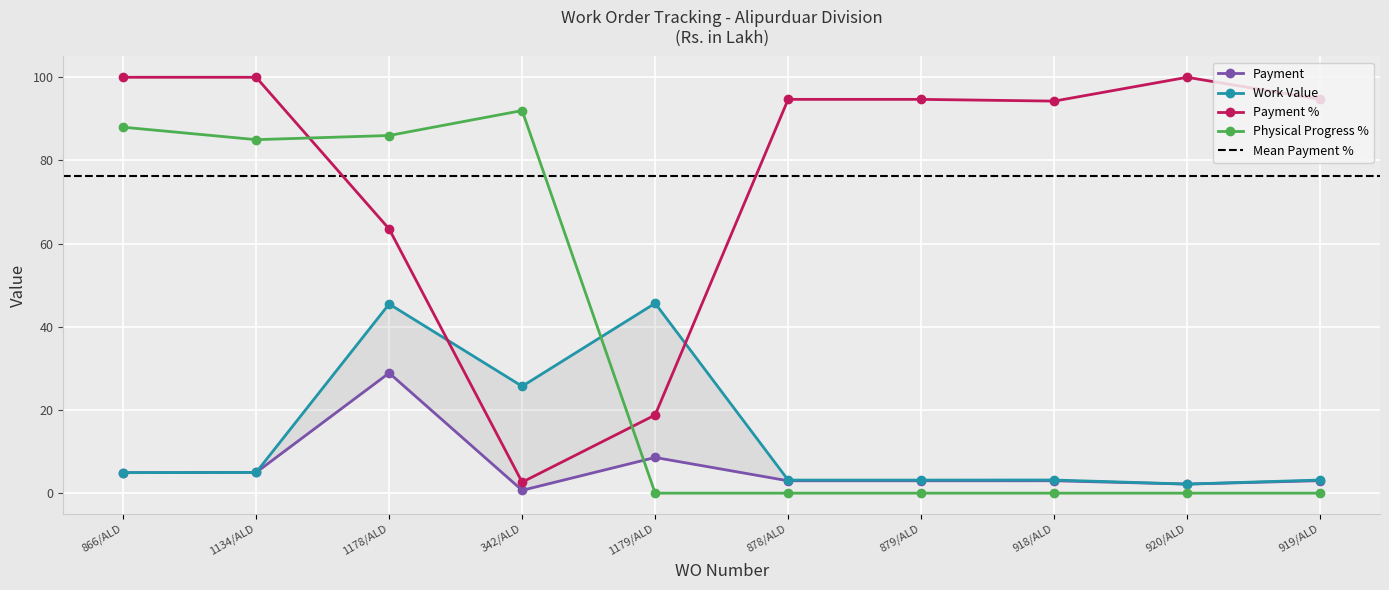

Reading left to right, what are all the values shown in this chart?

Payment: 4.9	5.0	28.9	0.7	8.6	3.0	3.0	3.0	2.2	3.0
Work Value: 4.9	5.0	45.5	25.7	45.7	3.1	3.1	3.2	2.2	3.2
Payment %: 100.0	100.0	63.5	2.6	18.8	94.7	94.7	94.3	100.0	94.7
Physical Progress %: 88.0	85.0	86.0	92.0	0.0	0.0	0.0	0.0	0.0	0.0